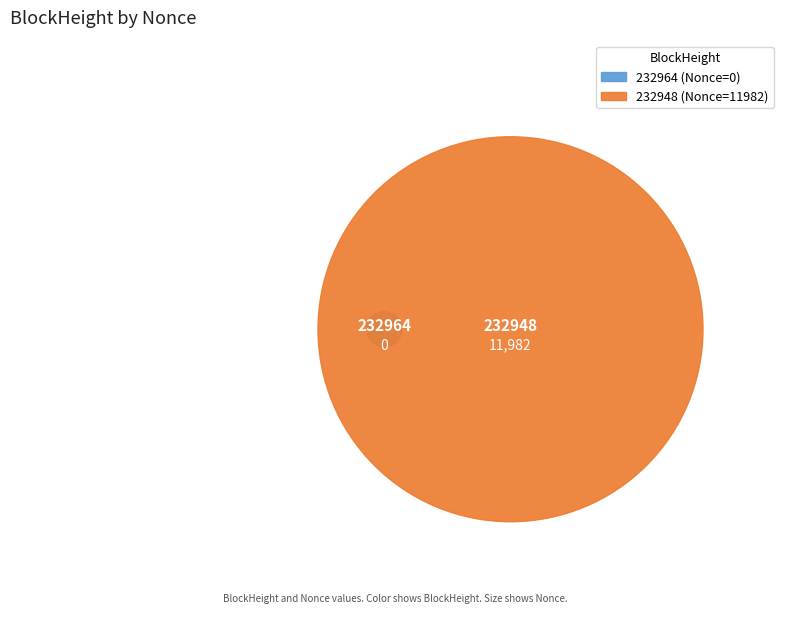

What is the change in value from 232964 to 232948?

+11982